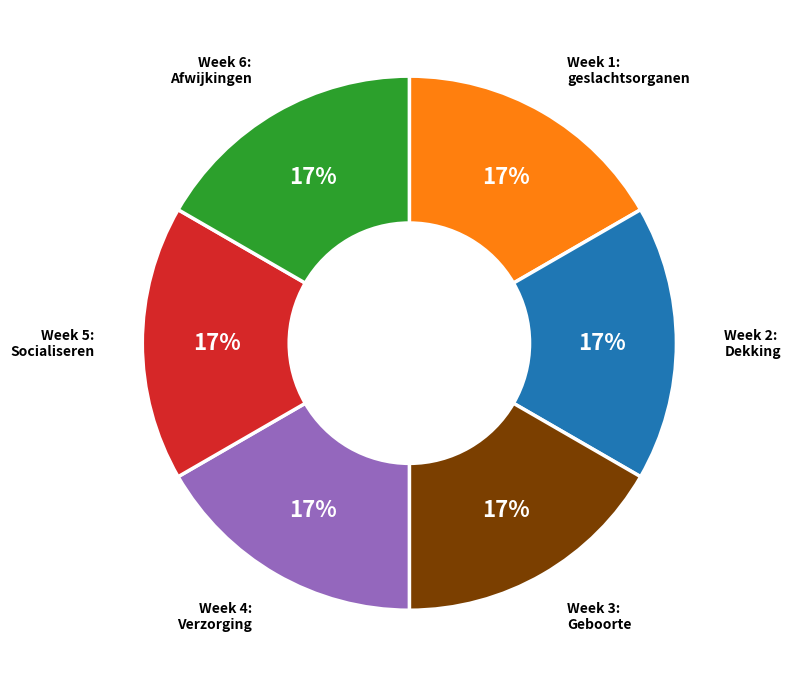

Count the number of slices in the pie.

6